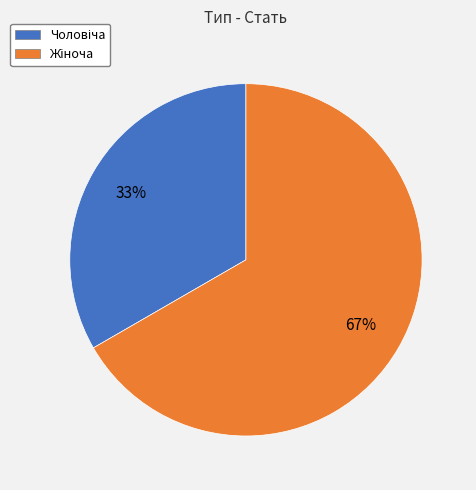

To the nearest percent, what is the average slice percentage?

50%